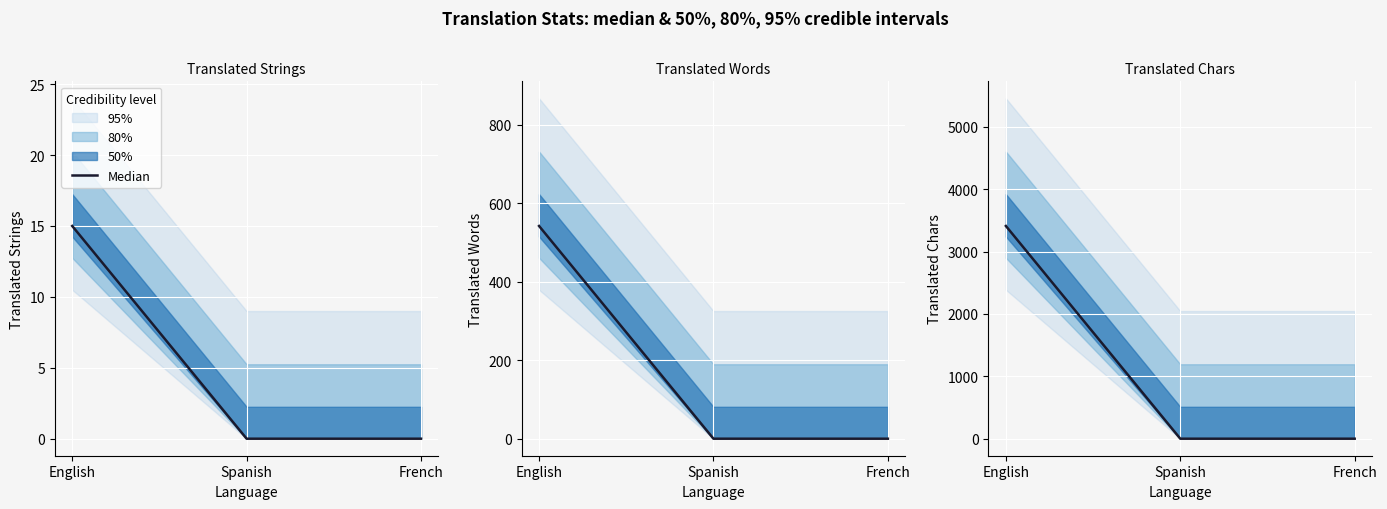

How many lines are shown in the chart?

1